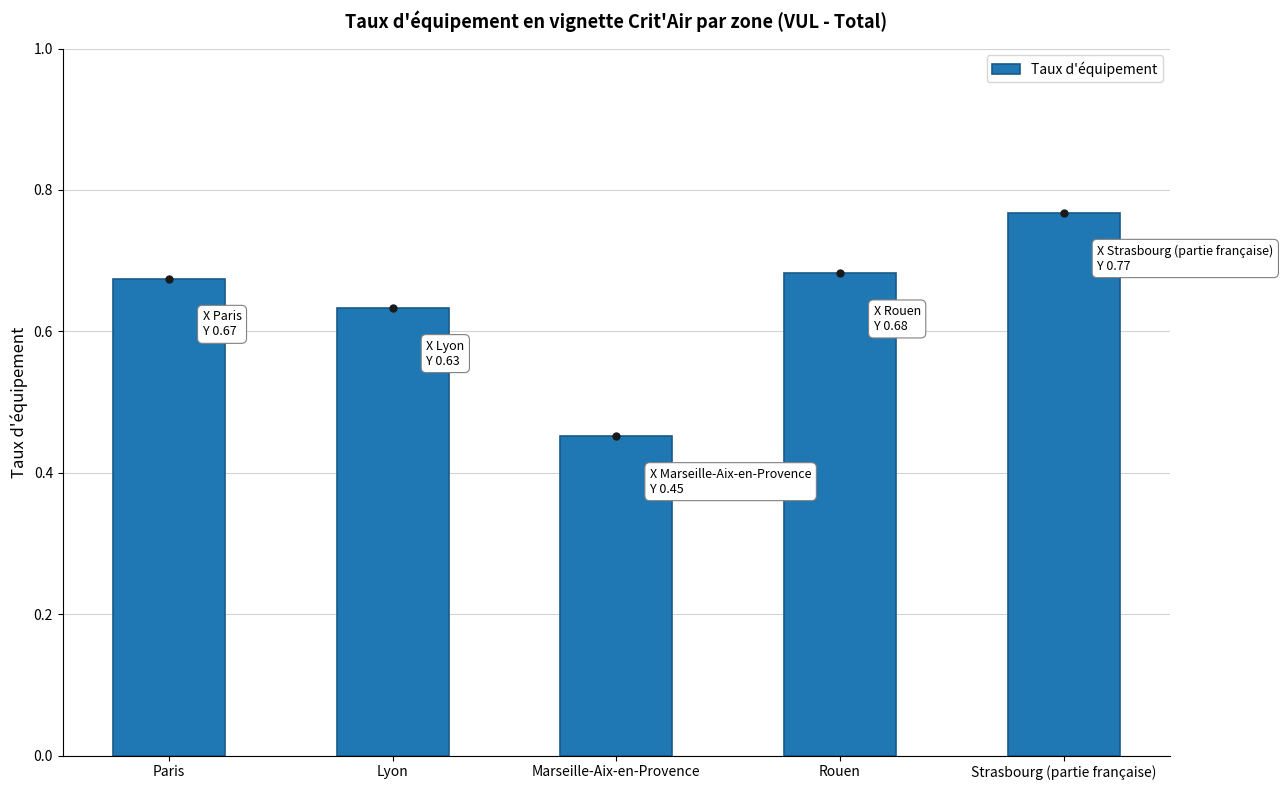

What is the label of the 3rd bar from the right?

Marseille-Aix-en-Provence